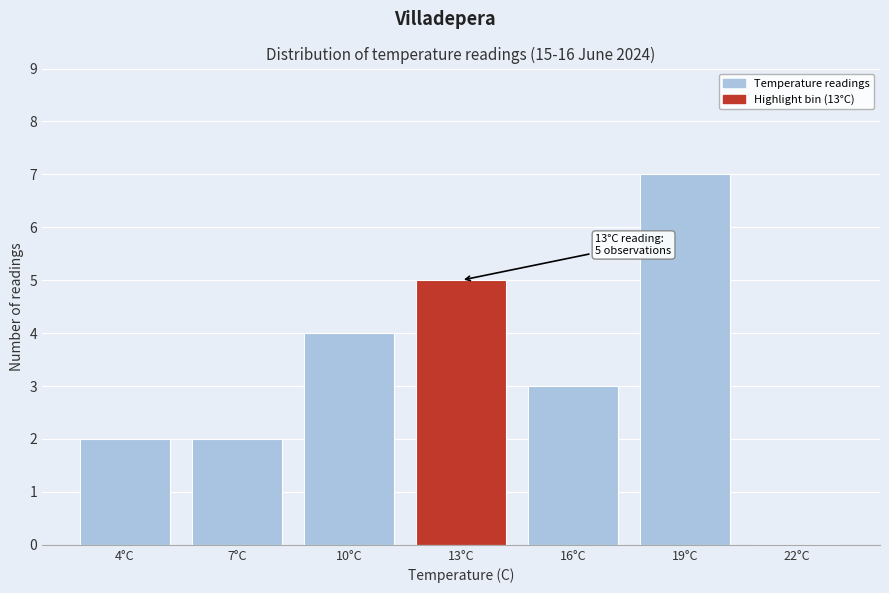

Reading left to right, list all the values displayed in this chart.

4°C=2	7°C=2	10°C=4	13°C=5	16°C=3	19°C=7	22°C=0